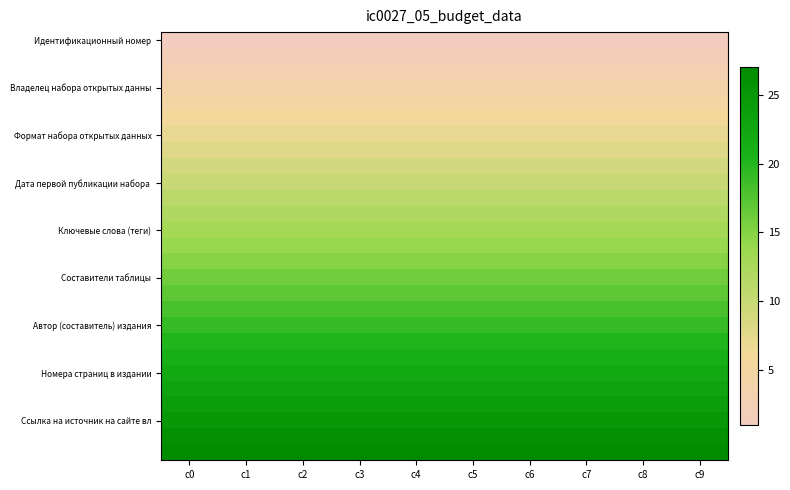

Count the number of data series in this chart.

27